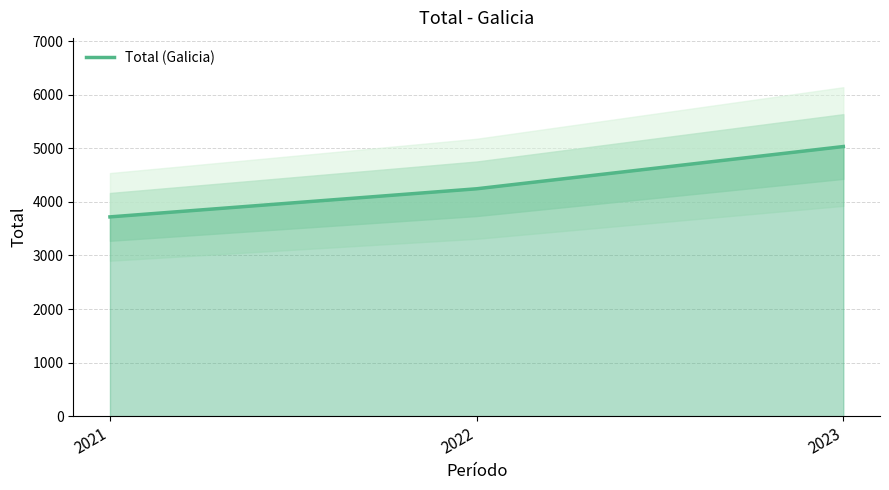

What is the value of the 1st point from the left?

3721